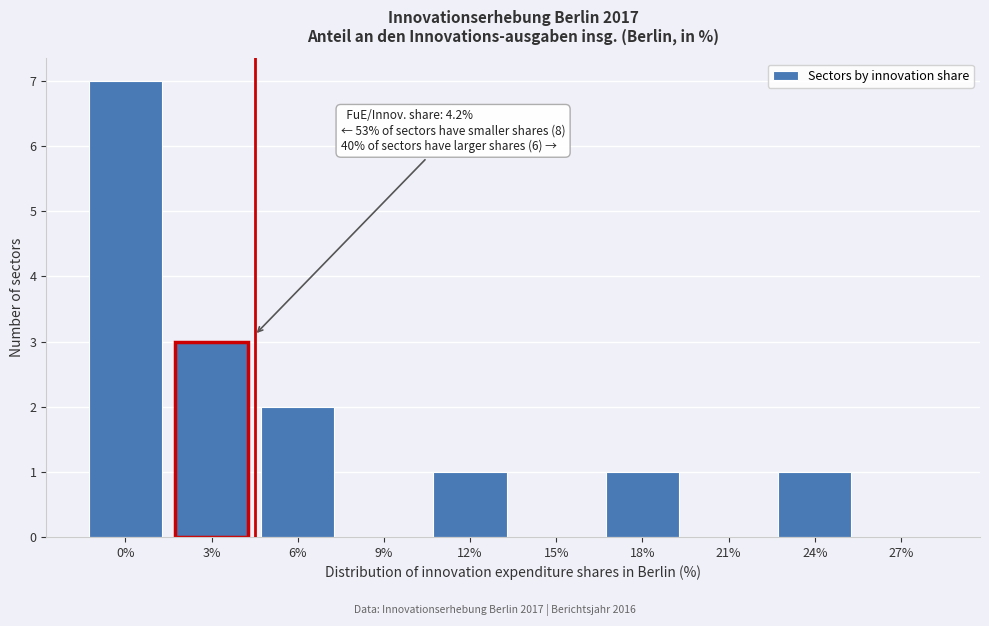

Reading right to left, list all the values displayed in this chart.

27%=0	24%=1	21%=0	18%=1	15%=0	12%=1	9%=0	6%=2	3%=3	0%=7